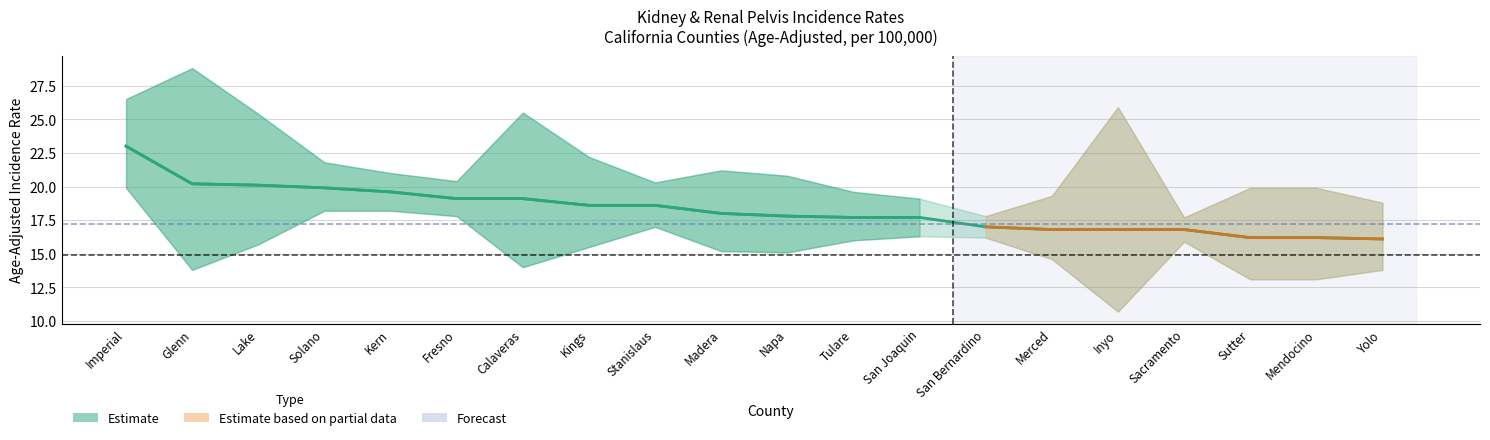

What is the difference between the values at San Joaquin and Lake?

2.4